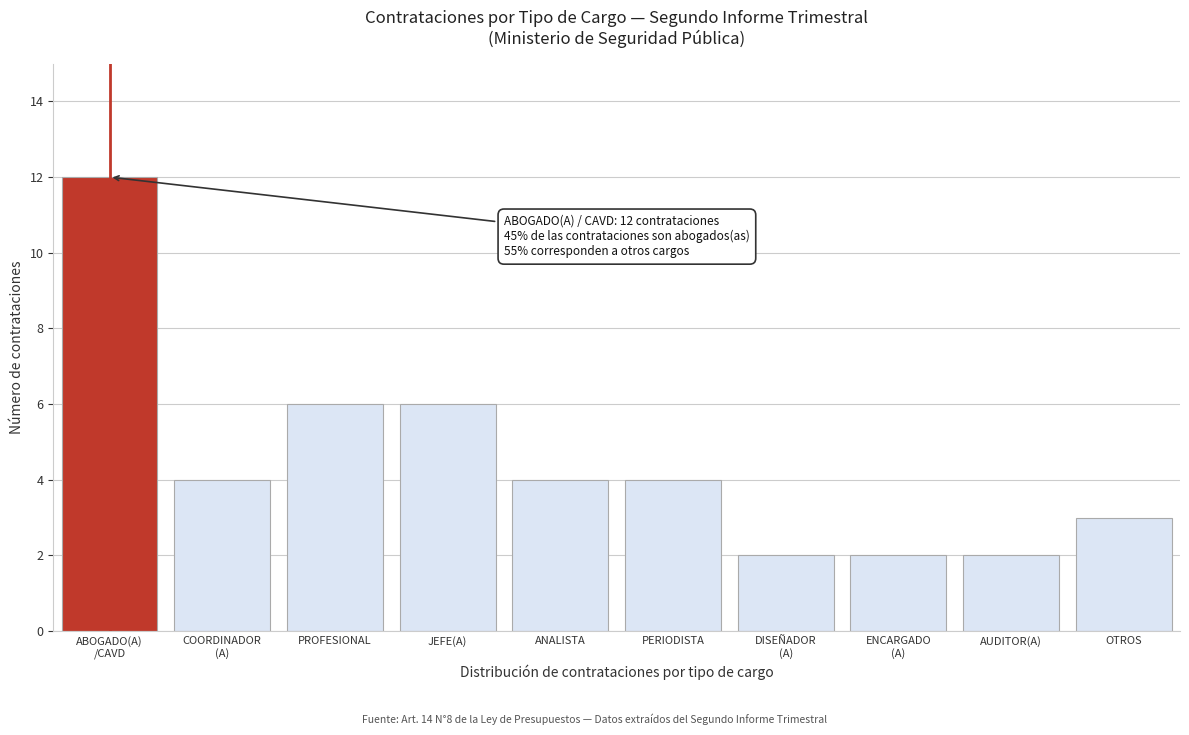

Reading left to right, what are all the values shown in this chart?

12	4	6	6	4	4	2	2	2	3